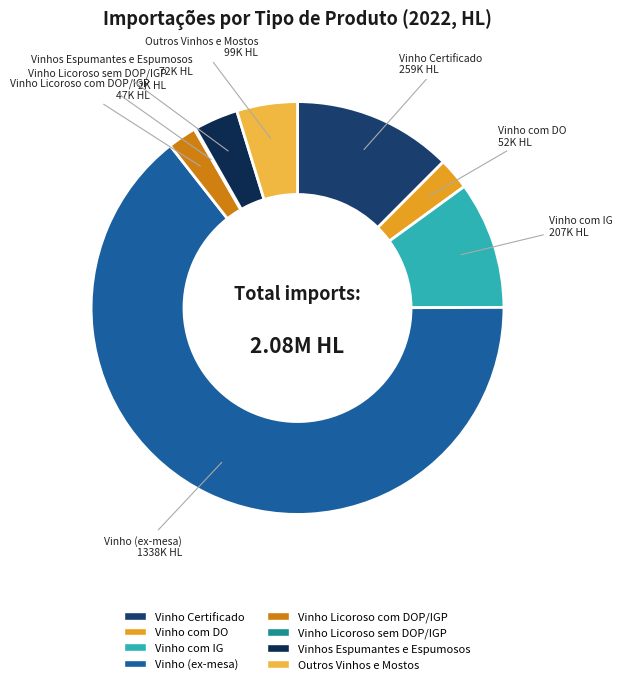

Between Vinho Licoroso com DOP/IGP and Outros Vinhos e Mostos, which is larger?

Outros Vinhos e Mostos